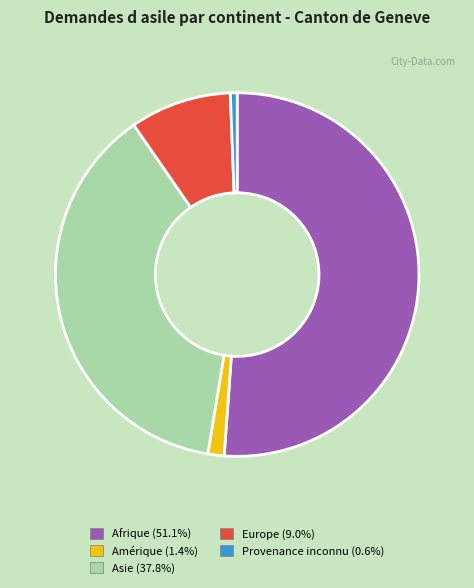

The Asie slice represents 38% of the pie. True or false?

True